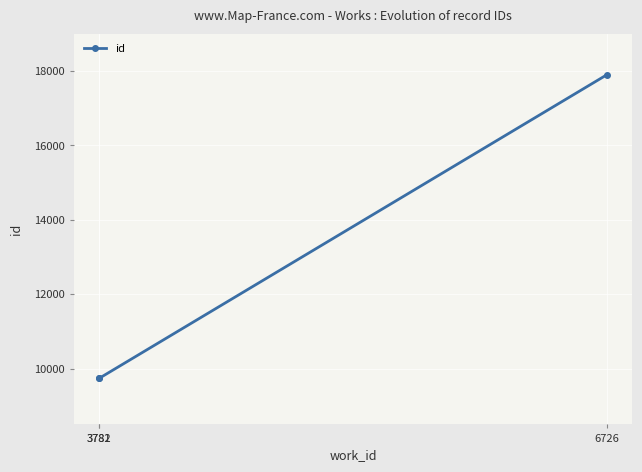

What is the difference between the maximum and minimum values?

8153.5